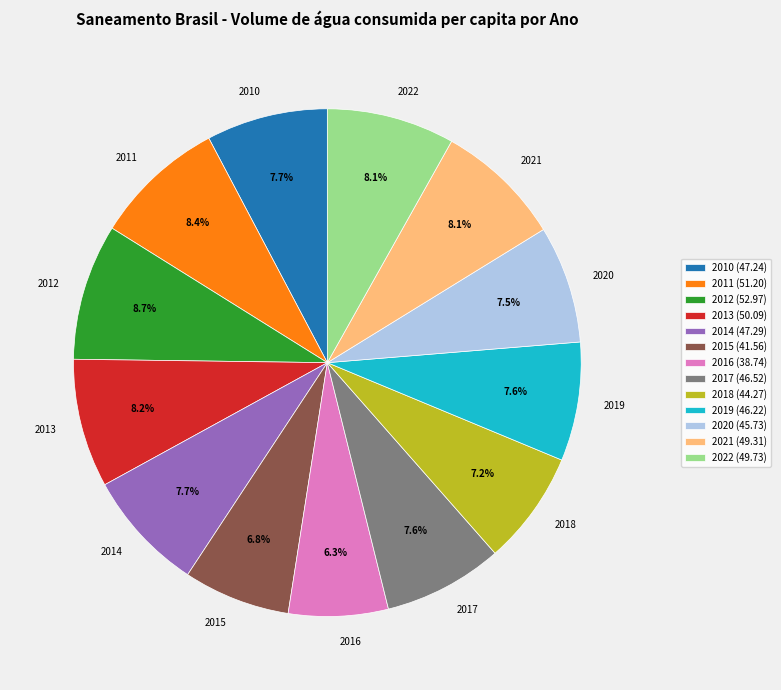

Does any single category account for the majority?

No